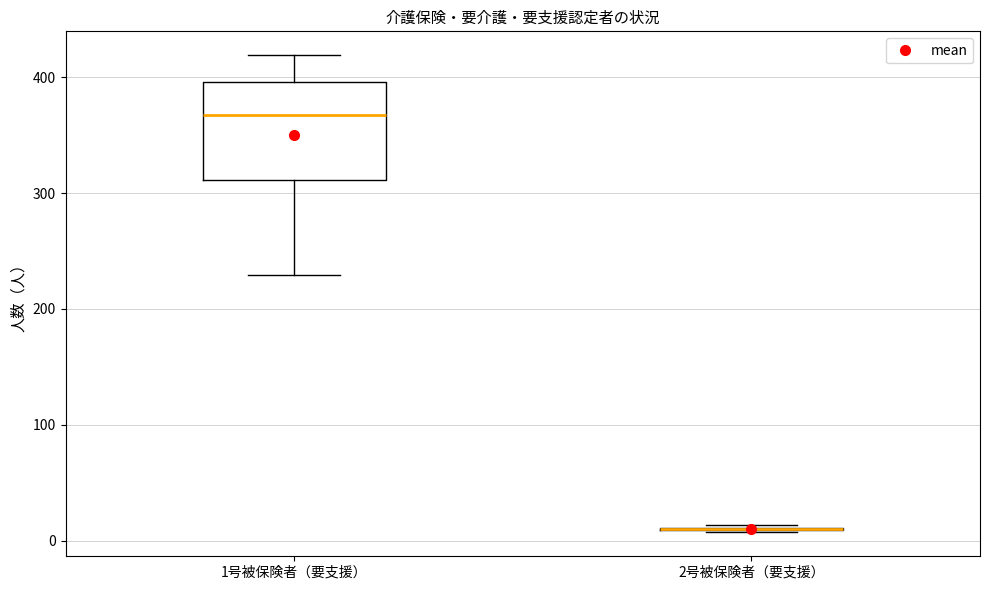

Comparing the boxes themselves (not the whiskers), which one is the tallest?

1号被保険者（要支援）